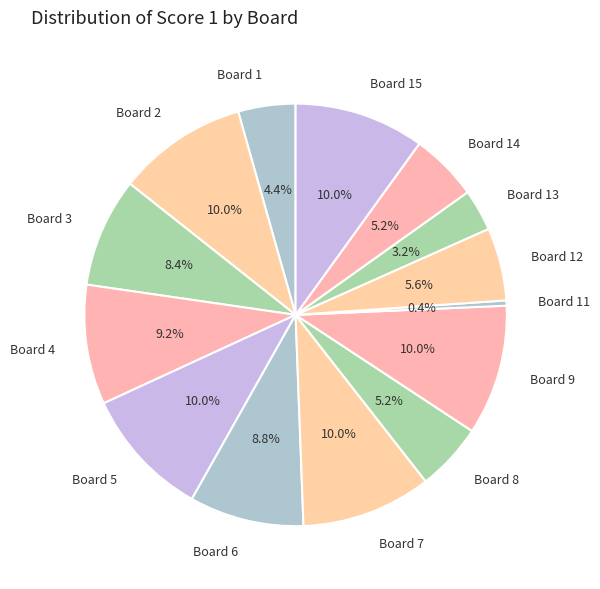

What portion of the pie excludes Board 5?

90.0%